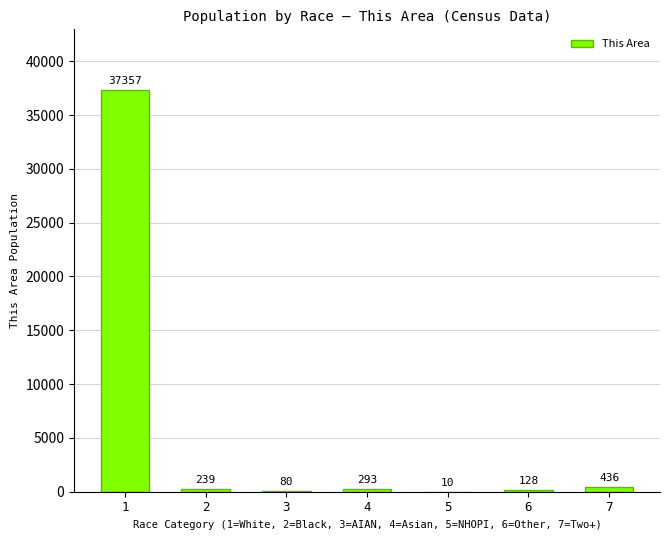

Which has a higher value, 2 or 7?

7